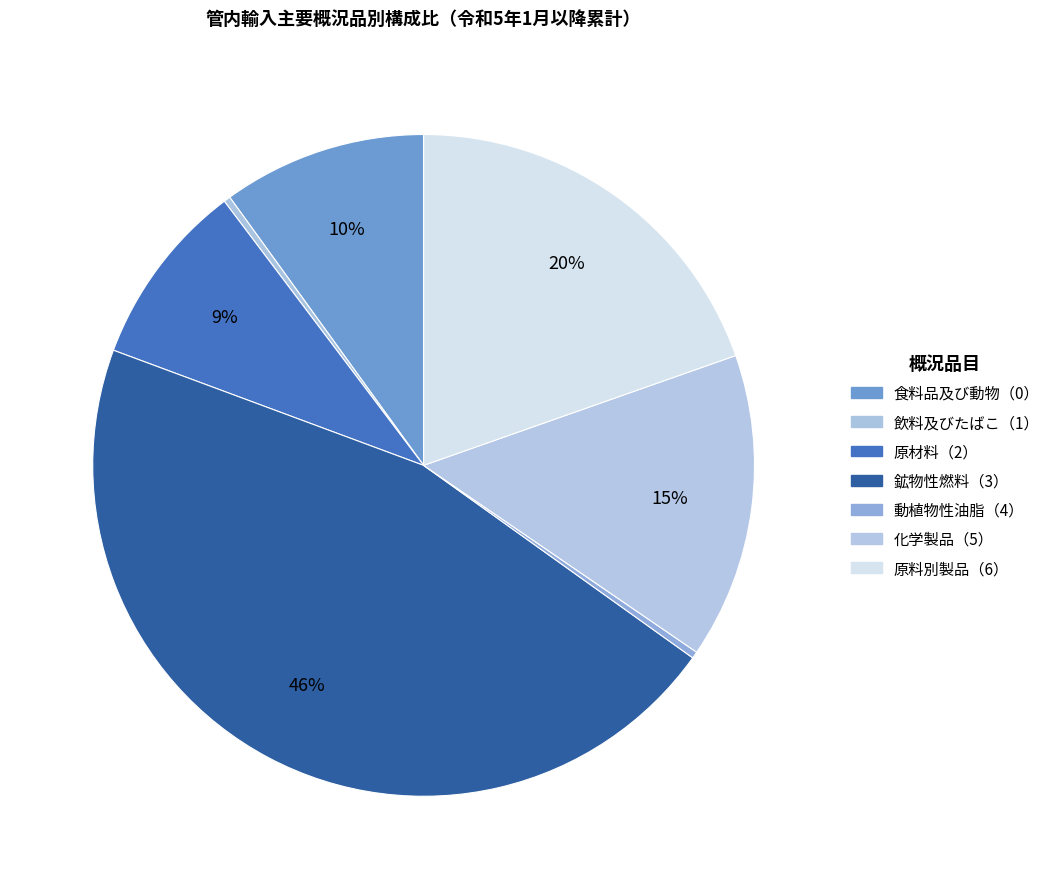

True or false: 動植物性油脂（4） accounts for 1% of the total.

False